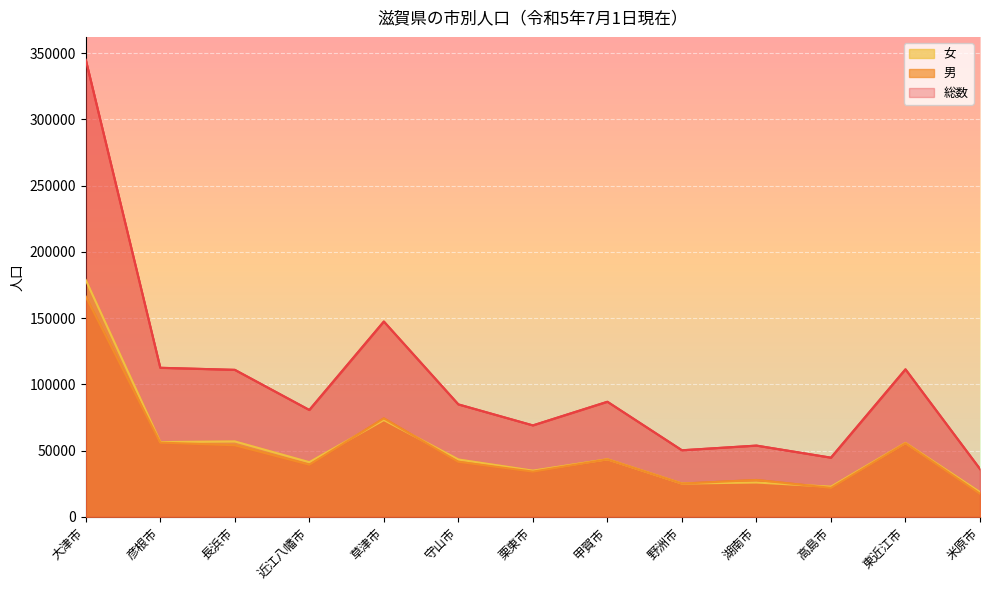

List the labels in order of 女 value, largest first.

大津市, 草津市, 長浜市, 彦根市, 東近江市, 甲賀市, 守山市, 近江八幡市, 栗東市, 湖南市, 野洲市, 高島市, 米原市